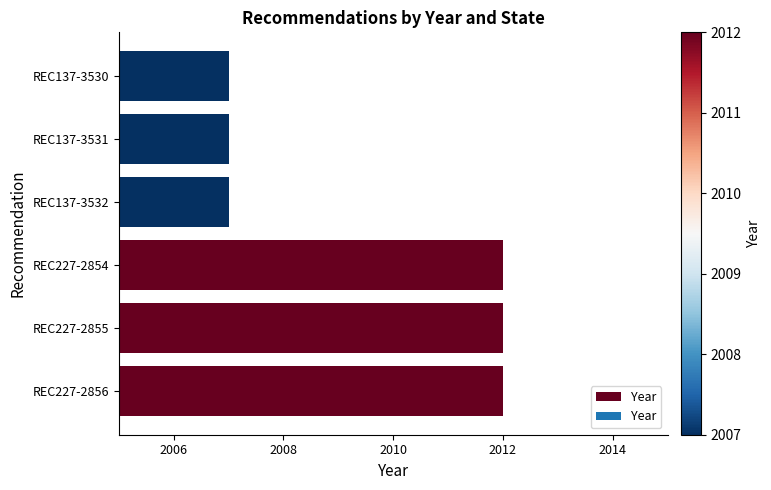

What is the change in value from REC227-2855 to REC137-3530?

-5